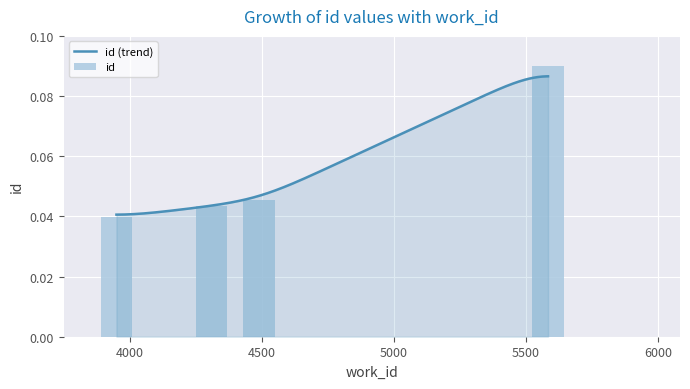

At which label is the value closest to 0?

4000